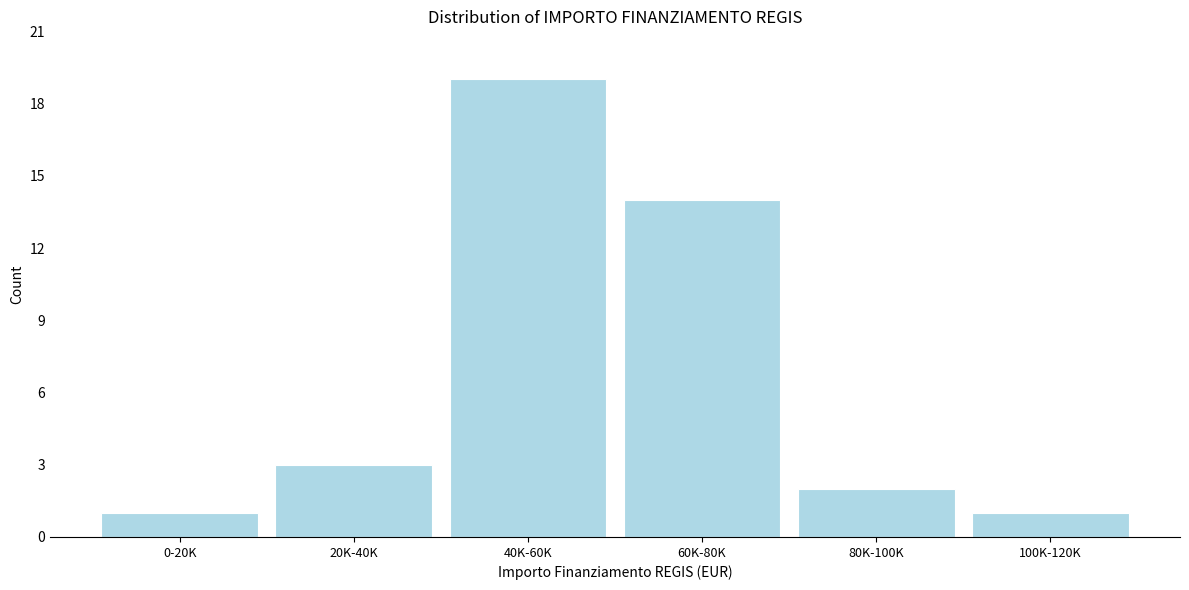

Reading left to right, transcribe all the data shown in this chart.

0-20K=1	20K-40K=3	40K-60K=19	60K-80K=14	80K-100K=2	100K-120K=1